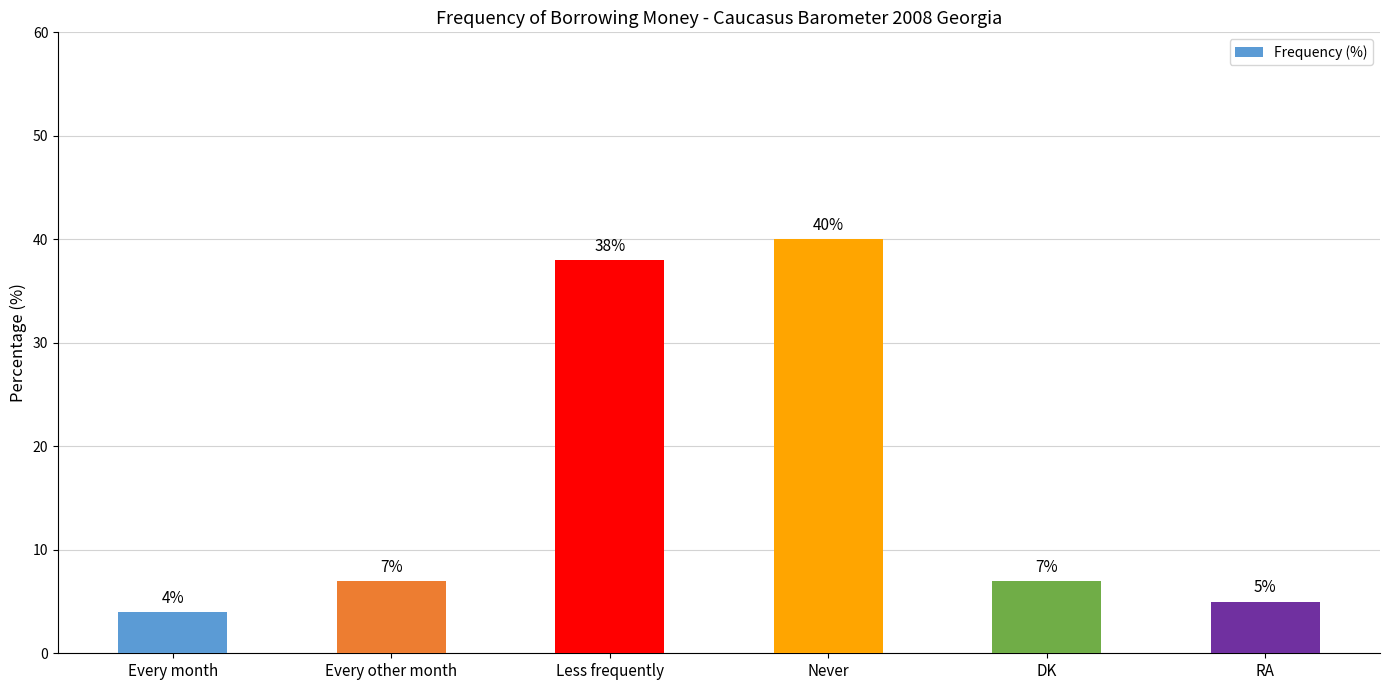

Does the chart contain any negative values?

No